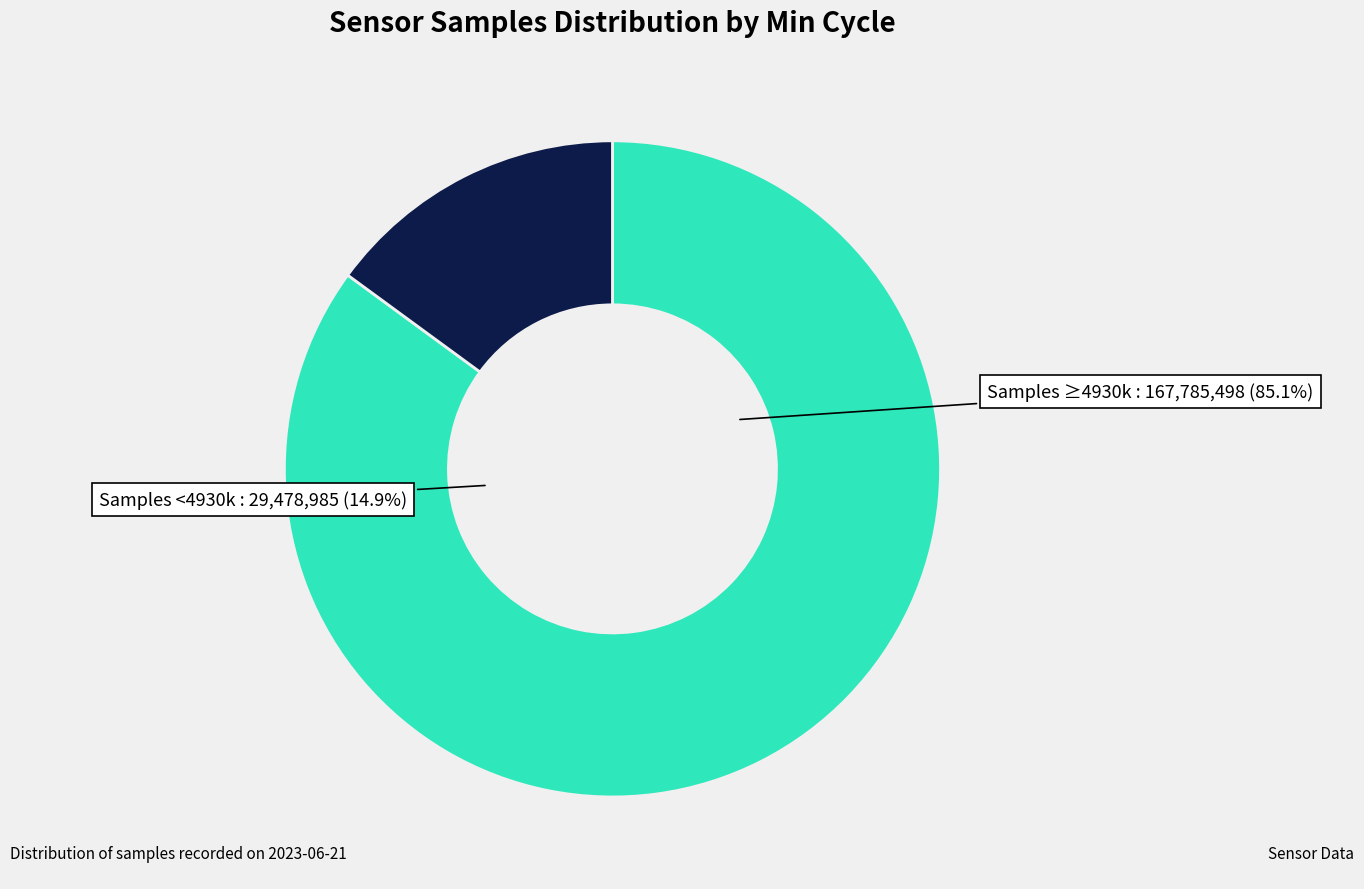

Is the sum of Min_cycle 29 and Min_cycle 29+ greater than half?

Yes